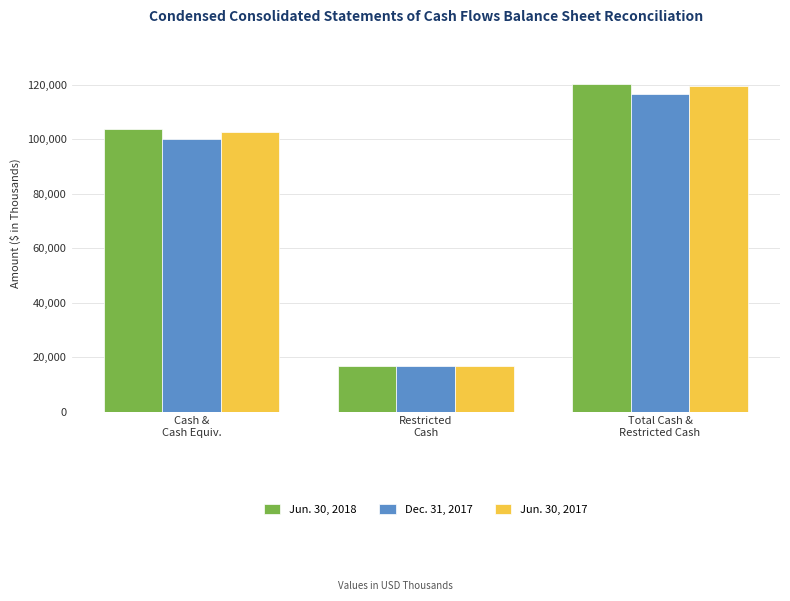

The Jun. 30, 2018 series shows 171552 at Cash &
Cash Equiv.. True or false?

False